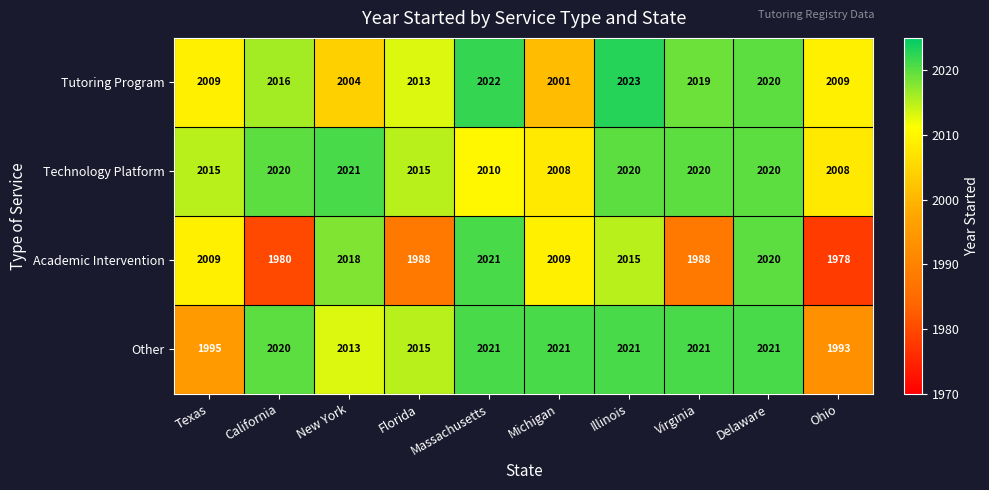

At how many categories does at least one series exceed 1979?

10